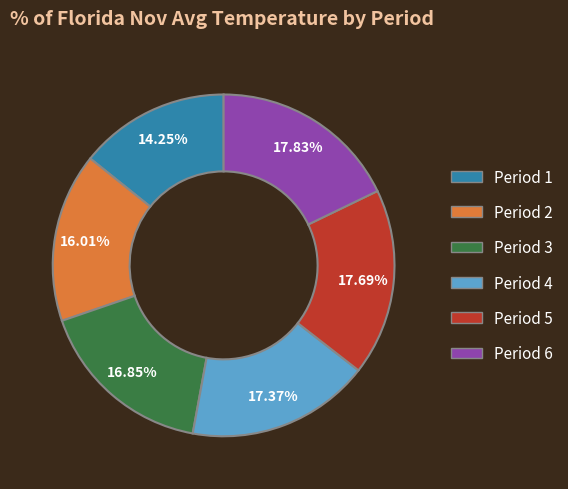

Approximately how many times larger is the value at Period 1 compared to Period 6?

0.8